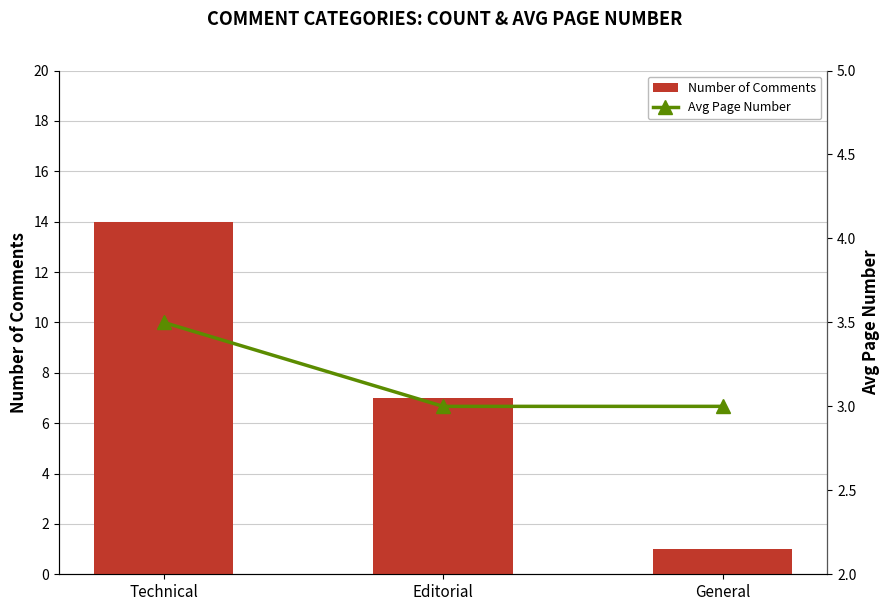

How many values in the Number of Comments series exceed 7?

1